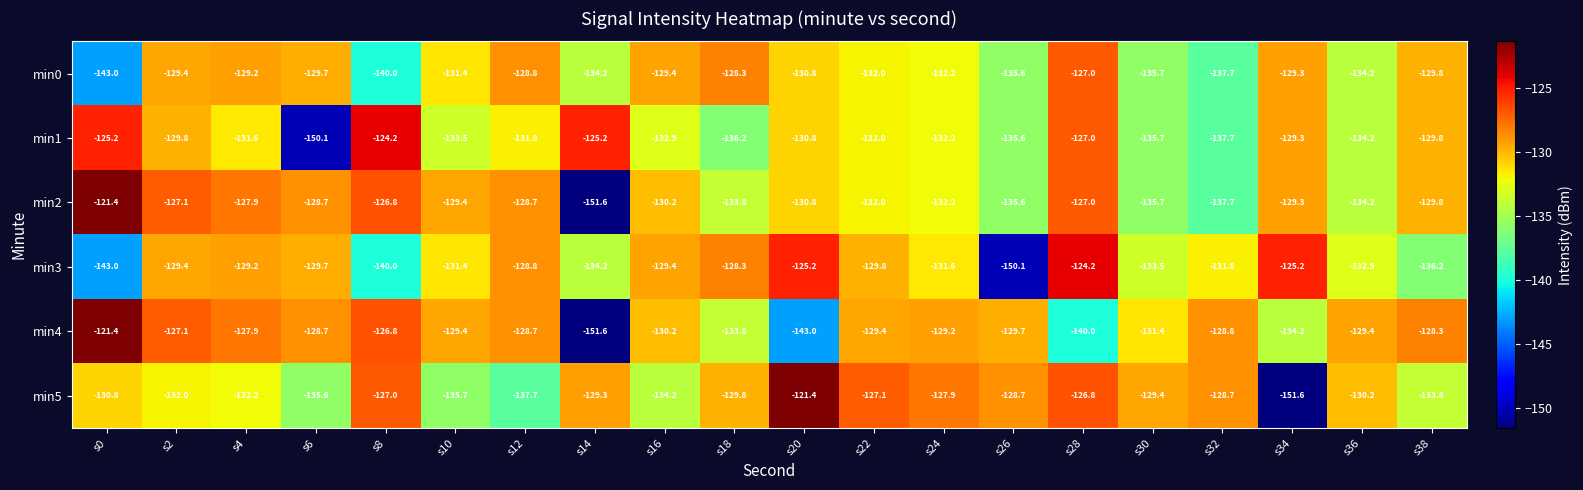

What is the difference between the maximum and minimum values in the min1 series?

25.9